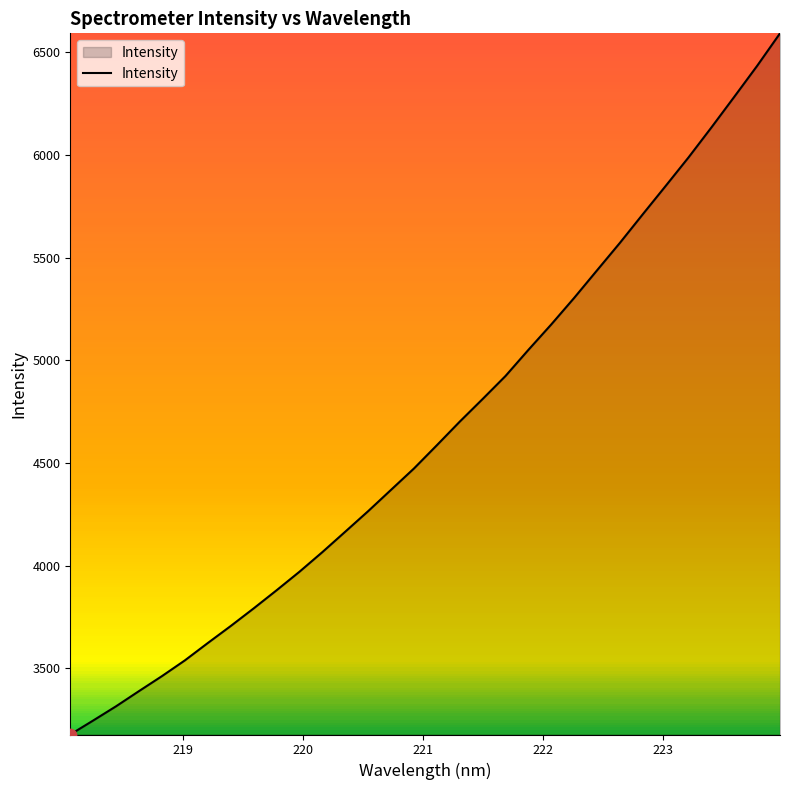

What is the difference between the maximum and minimum values?

3416.1